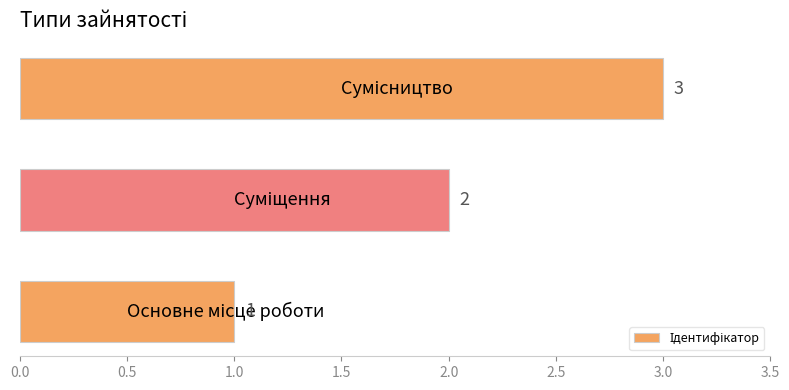

How many values are between 1 and 3?

3